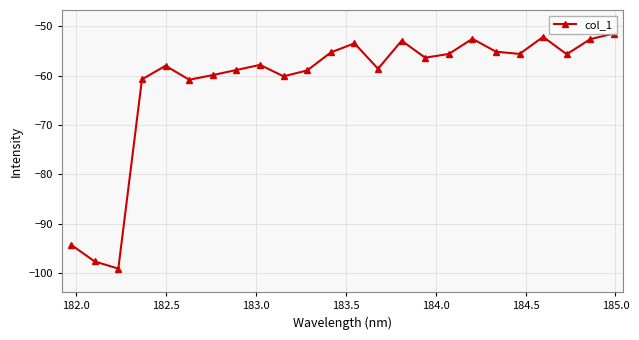

Is it true that the value at 21 is -91.4?

False